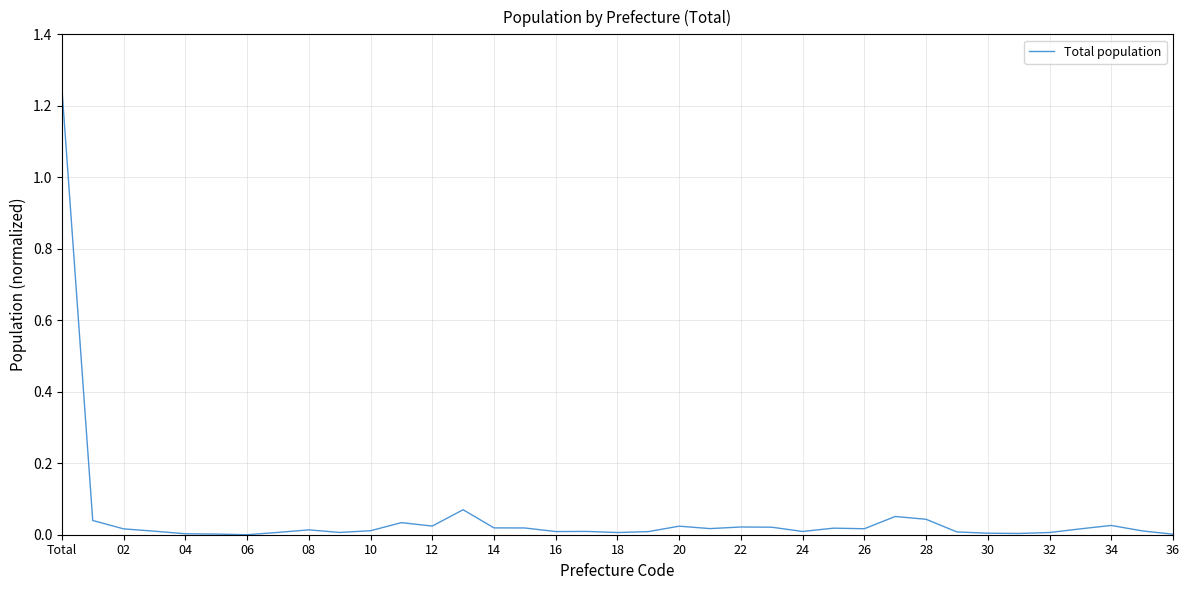

Does the chart have visible grid lines?

Yes